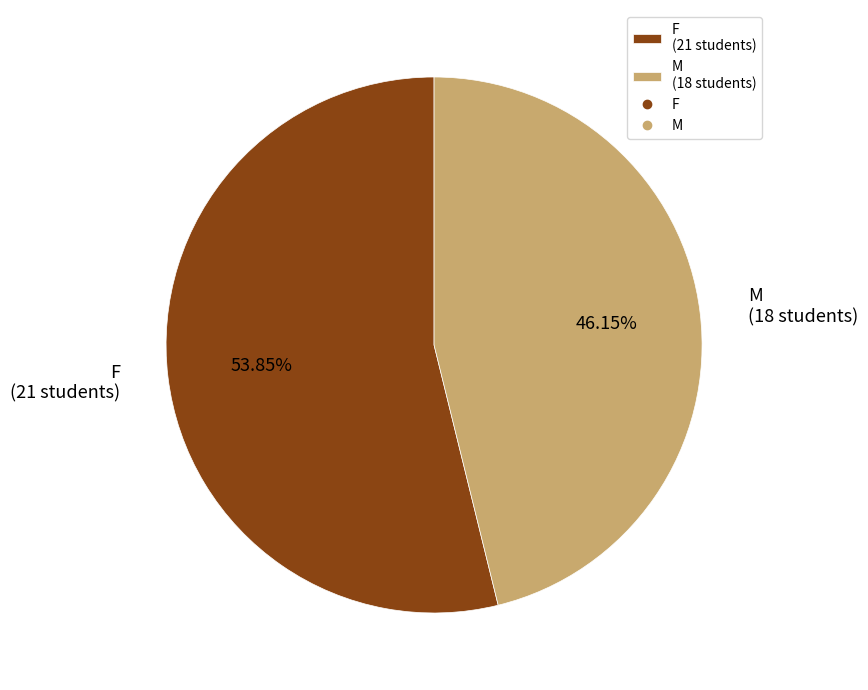

Combined, what portion of the pie is M and F?

100.0%